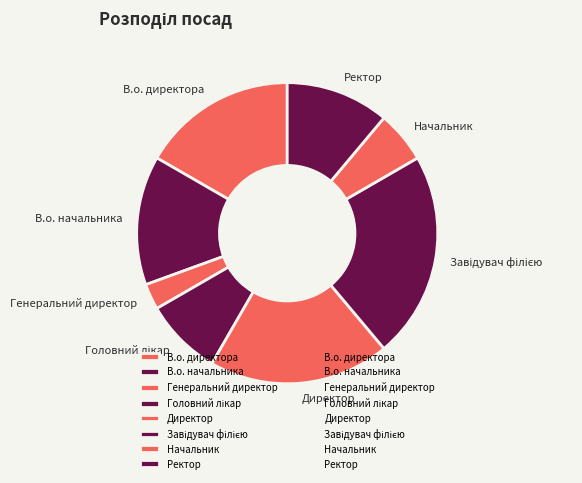

Is Генеральний директор the majority of the pie?

No